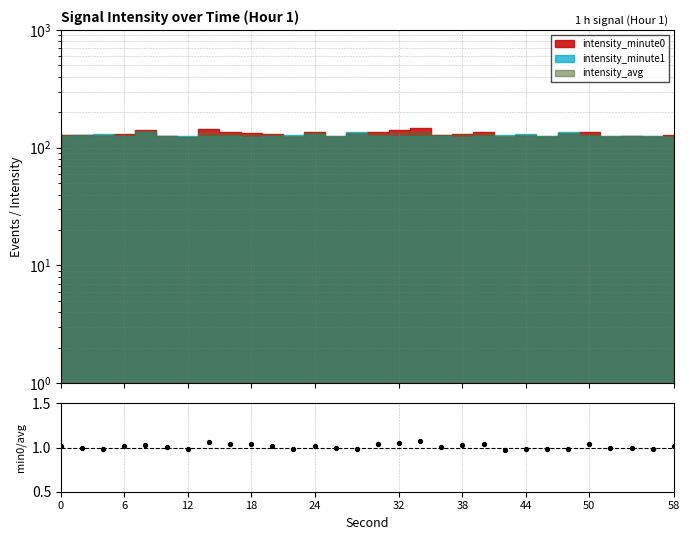

Between 23 and 26, which is larger?

26